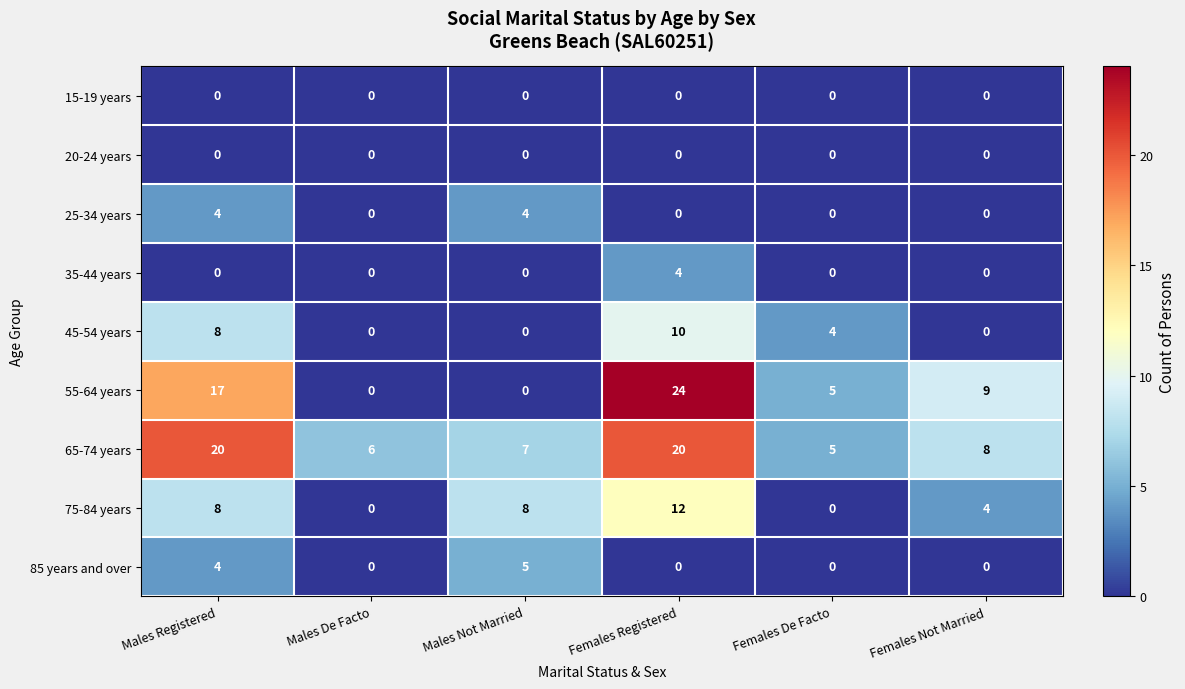

Count the 75-84 years values in the range 0 to 8.

5